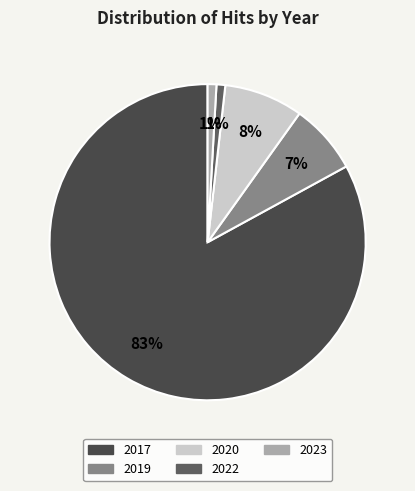

What is the largest slice in the pie chart?

2017